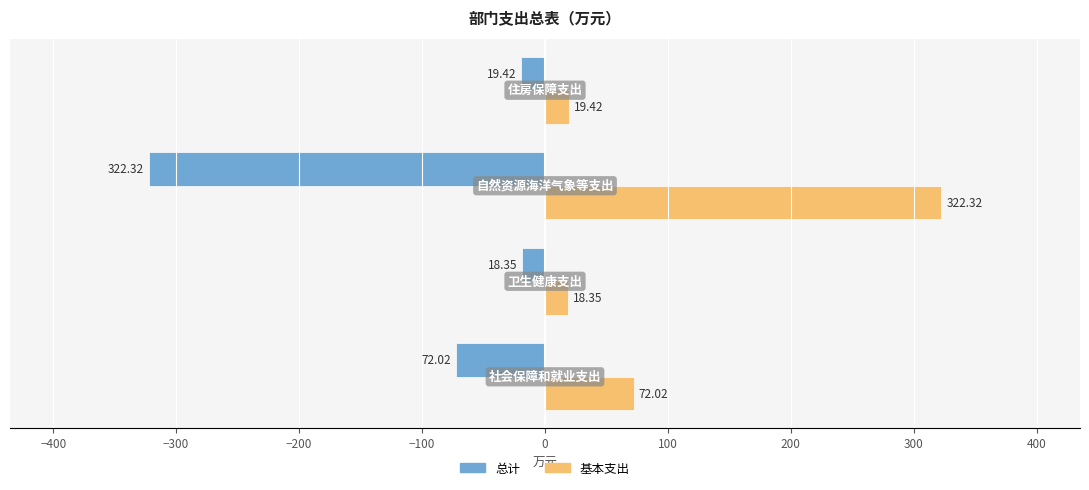

What is the difference between the maximum and minimum values in the 基本支出 series?

304.0